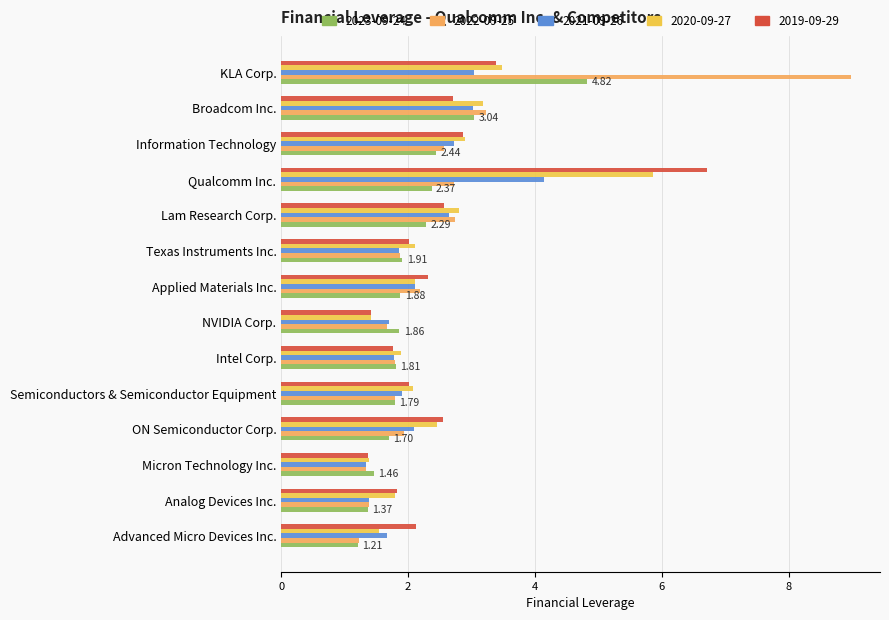

Which category has the lowest value in the 2019-09-29 series?

Micron Technology Inc.